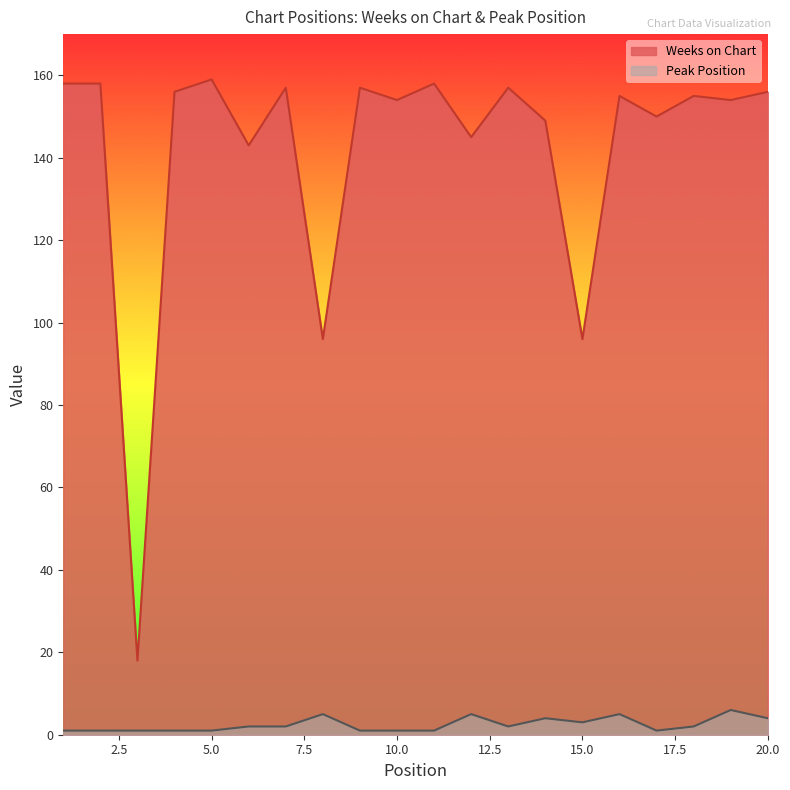

Count the number of data series in this chart.

2